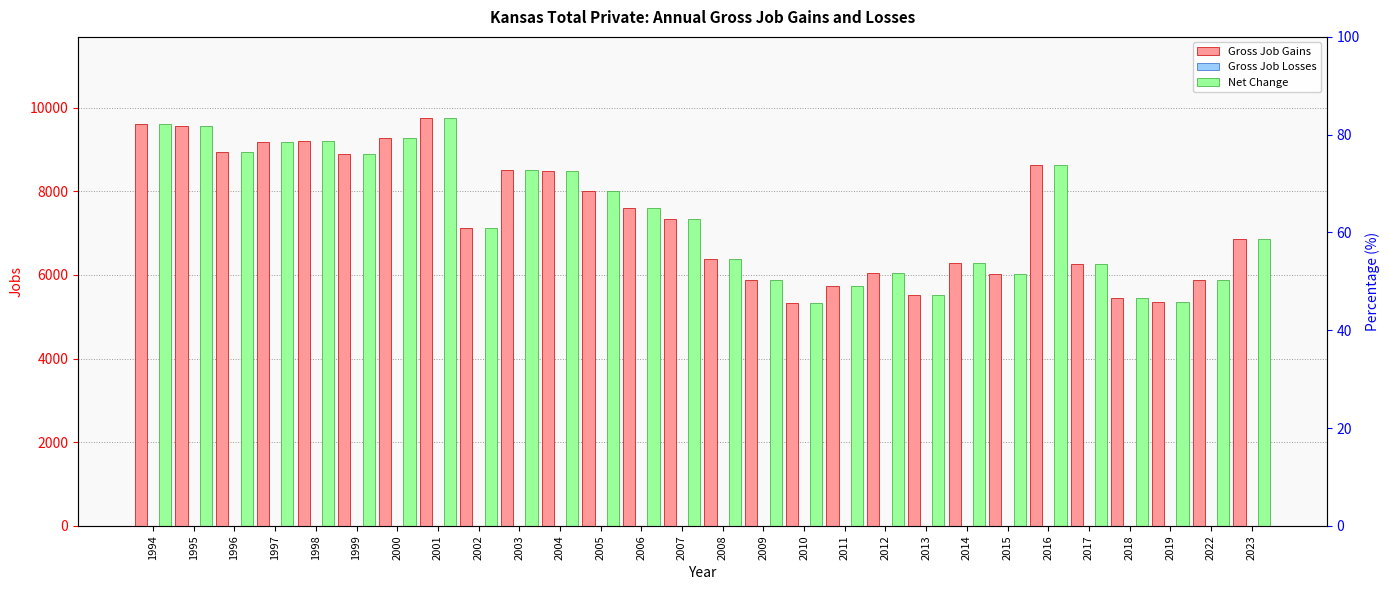

What is the total value across all series at 2012?

12068